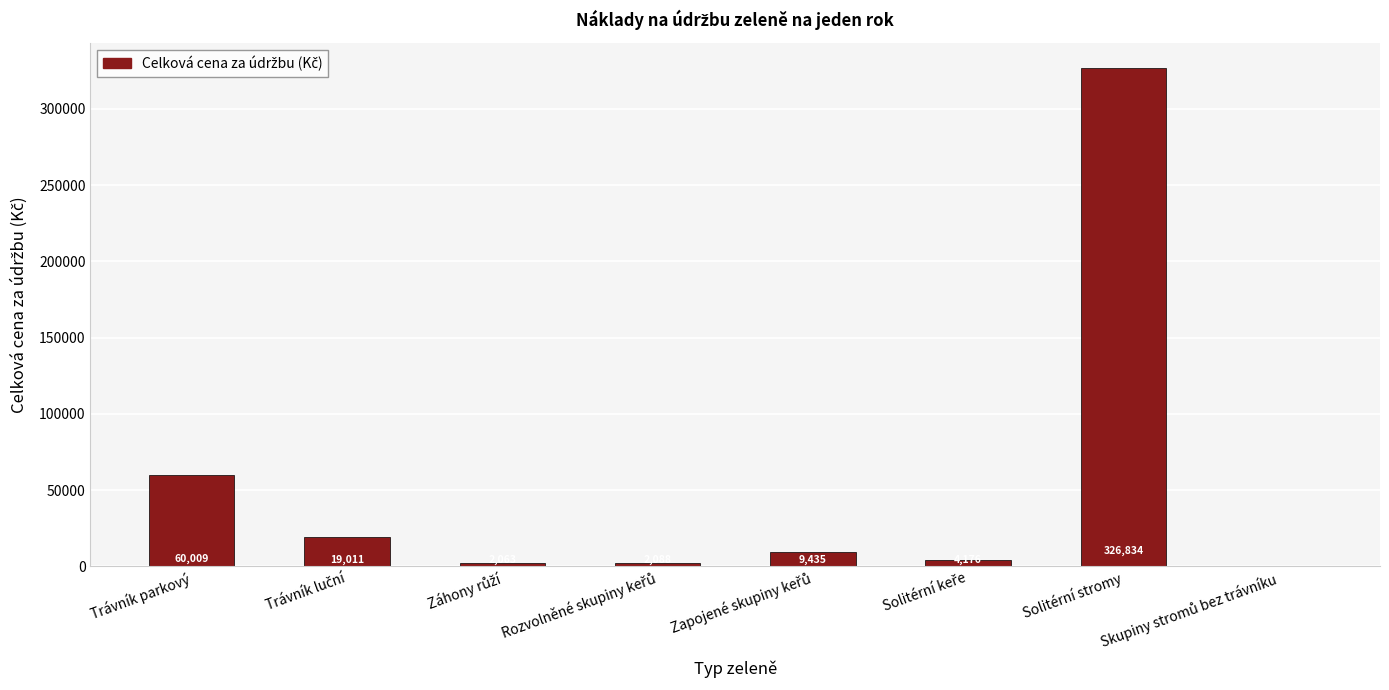

Is it true that the value at Solitérní stromy is 179689.1?

False